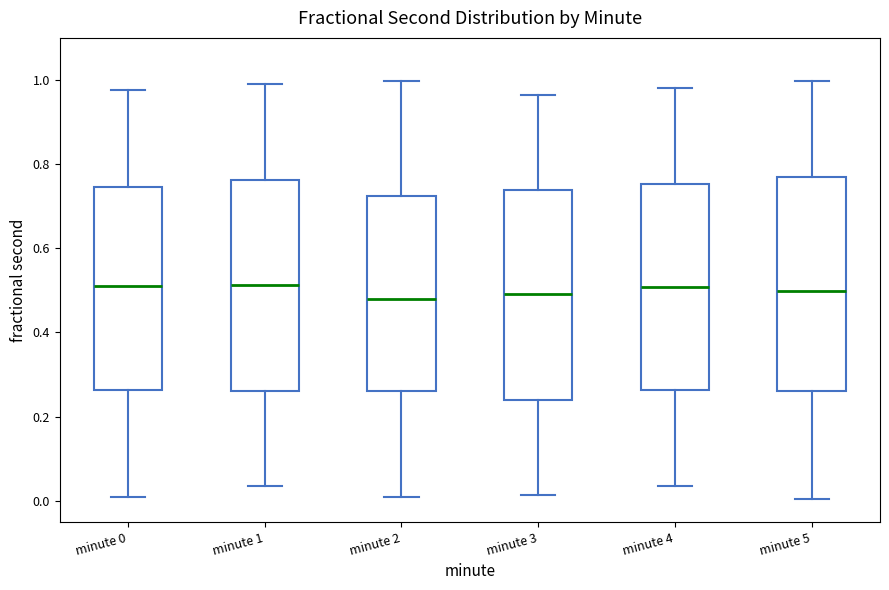

Reading left to right, transcribe this box plot: for each box, give where its median line is, the range the box spans, and where its two whiskers end, as read against the y-axis. The values are not printed on the chart, so give them approximately, as read against the axis.

minute 0: median 0.52, box 0.26 to 0.74, whiskers 0.00 to 0.98
minute 1: median 0.52, box 0.26 to 0.76, whiskers 0.04 to 0.98
minute 2: median 0.48, box 0.26 to 0.72, whiskers 0.00 to 1.00
minute 3: median 0.50, box 0.24 to 0.74, whiskers 0.02 to 0.96
minute 4: median 0.50, box 0.26 to 0.76, whiskers 0.04 to 0.98
minute 5: median 0.50, box 0.26 to 0.76, whiskers 0.00 to 1.00